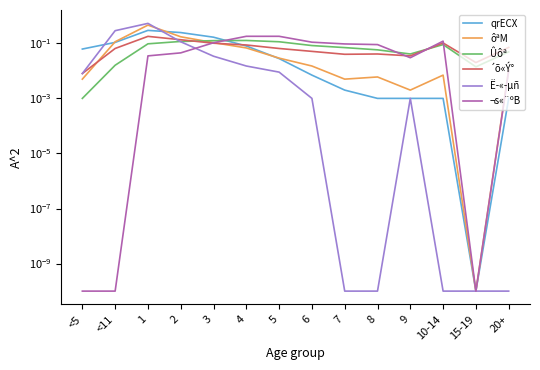

Reading right to left, what are all the values shown in this chart?

qrECX: 0.0	0.0	0.0	0.0	0.0	0.0	0.0	0.0	0.1	0.2	0.2	0.3	0.1	0.1
ôªM: 0.0	0.0	0.0	0.0	0.0	0.0	0.0	0.0	0.1	0.1	0.2	0.5	0.1	0.0
Ûôª: 0.0	0.0	0.1	0.0	0.1	0.1	0.1	0.1	0.1	0.1	0.1	0.1	0.0	0.0
´õ«Ý°: 0.1	0.0	0.1	0.0	0.0	0.0	0.1	0.1	0.1	0.1	0.1	0.2	0.1	0.0
Ë­«­µñ: 0.0	0.0	0.0	0.0	0.0	0.0	0.0	0.0	0.0	0.0	0.1	0.5	0.3	0.0
¬s«¨ºB: 0.0	0.0	0.1	0.0	0.1	0.1	0.1	0.2	0.2	0.1	0.0	0.0	0.0	0.0